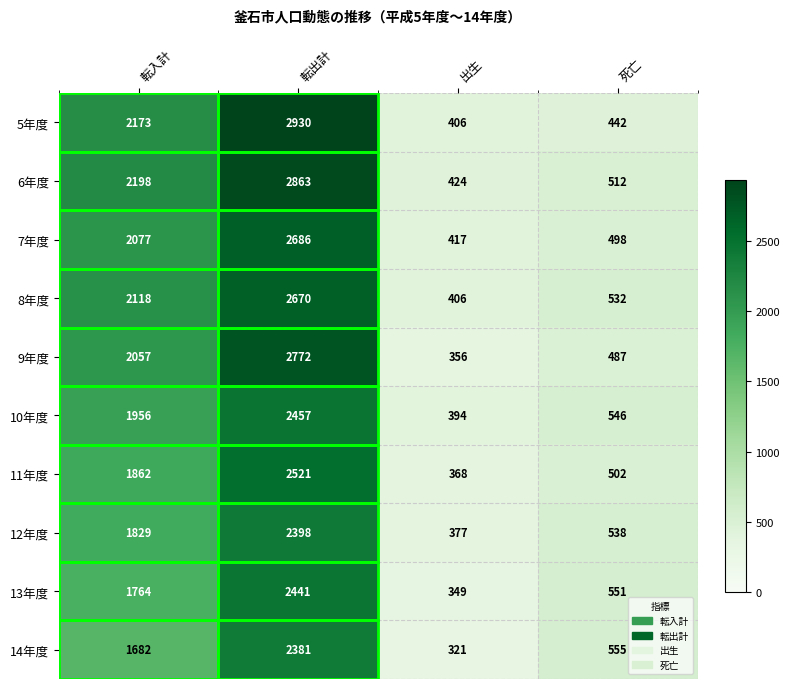

What is the difference between the 5年度 values at 転出計 and 転入計?

757